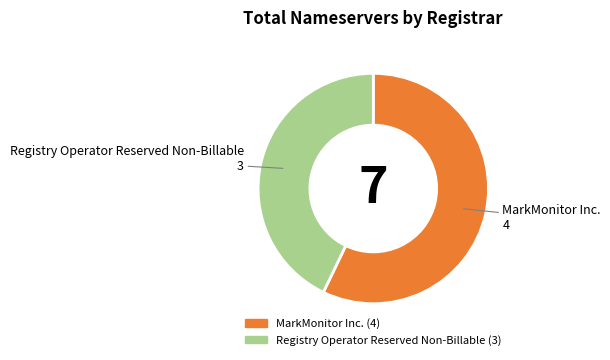

Is there a majority slice in this chart?

Yes